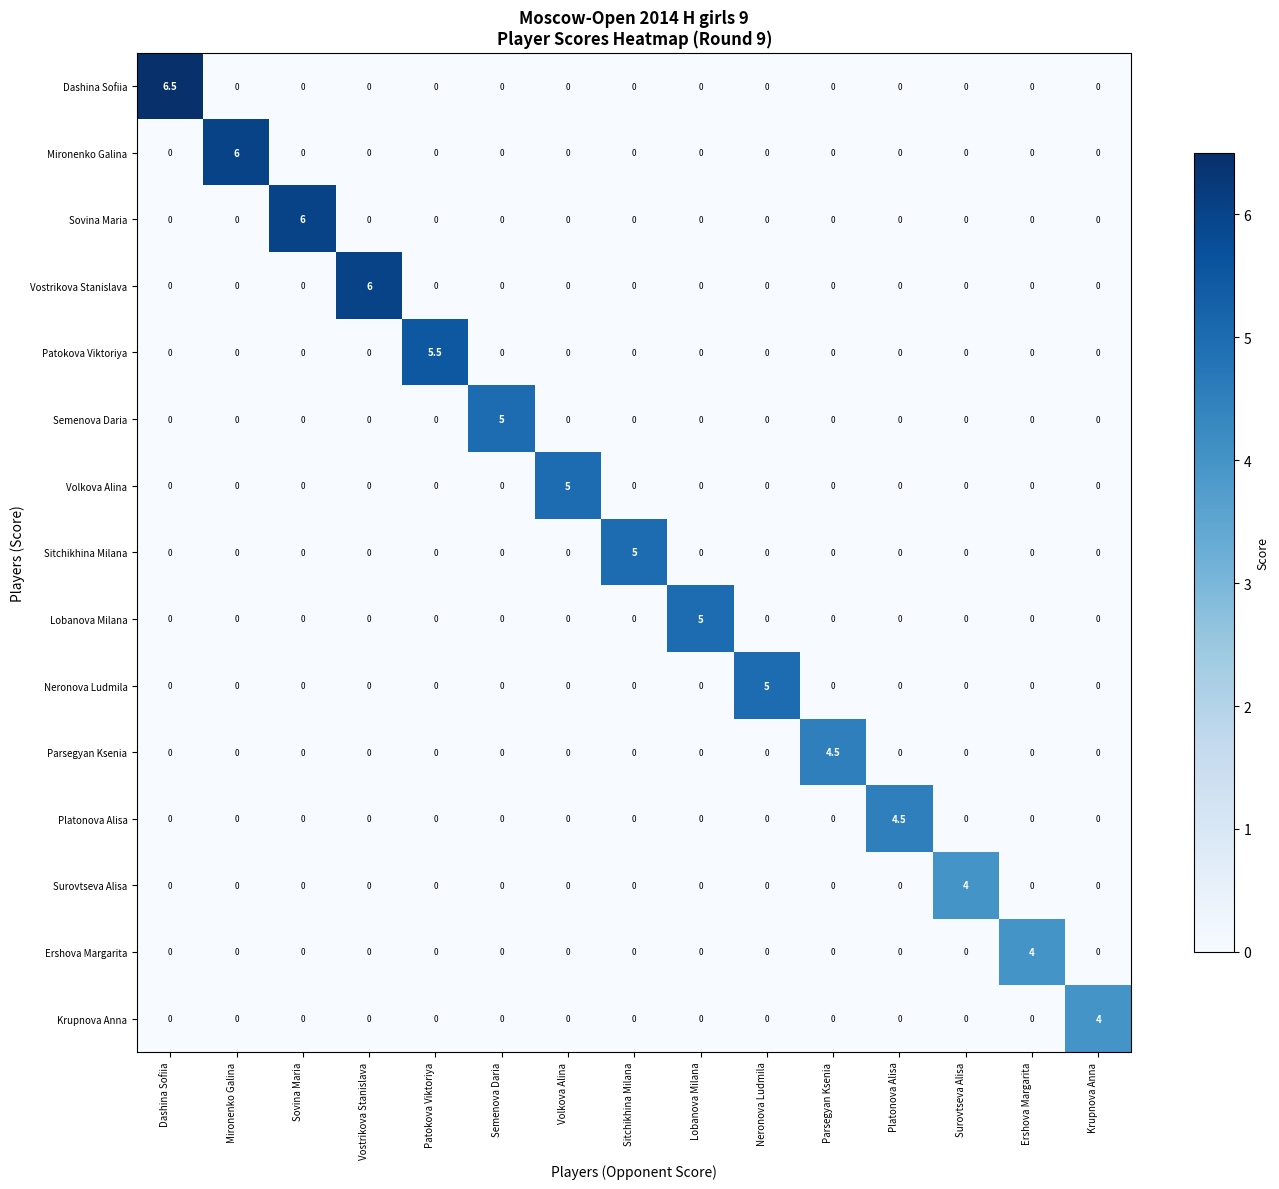

How many values in Semenova Daria are above zero?

1